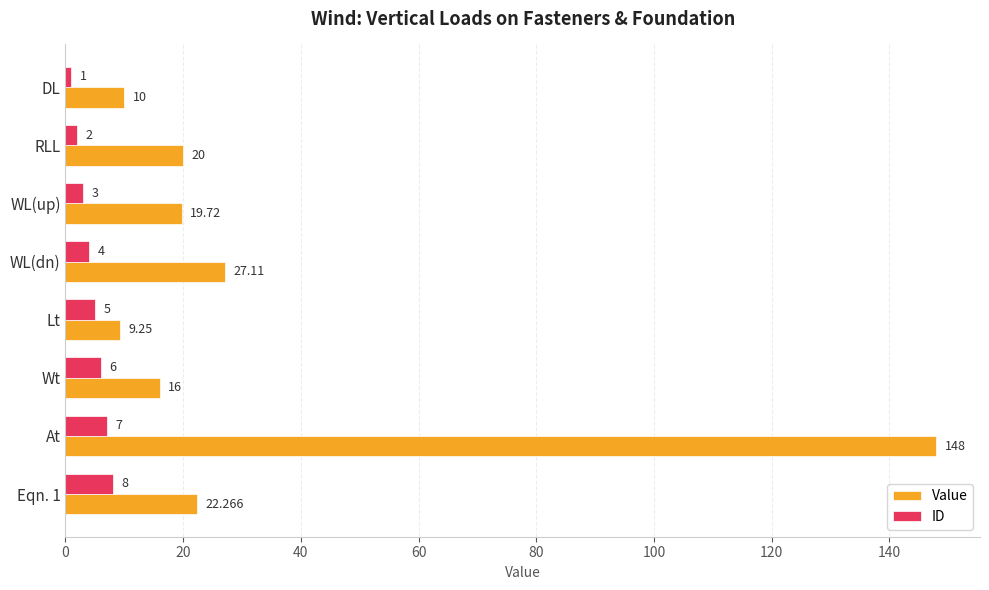

Where is Value nearest to the value 78?

WL(dn)